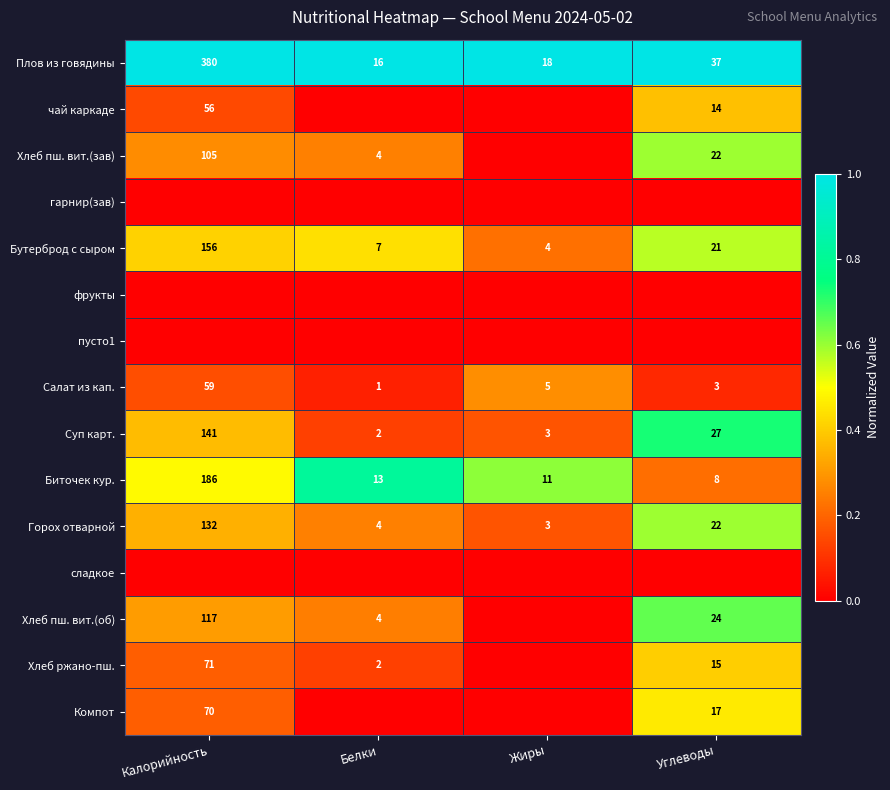

Which label corresponds to the smallest value in the chart?

Белки